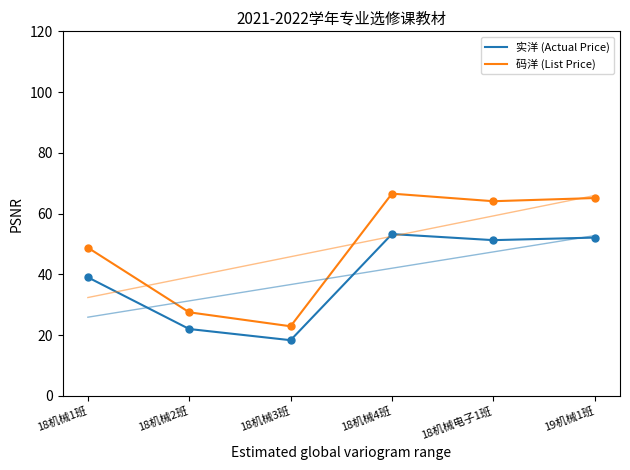

What are all the series names shown in the legend?

实洋 (Actual Price), 码洋 (List Price)